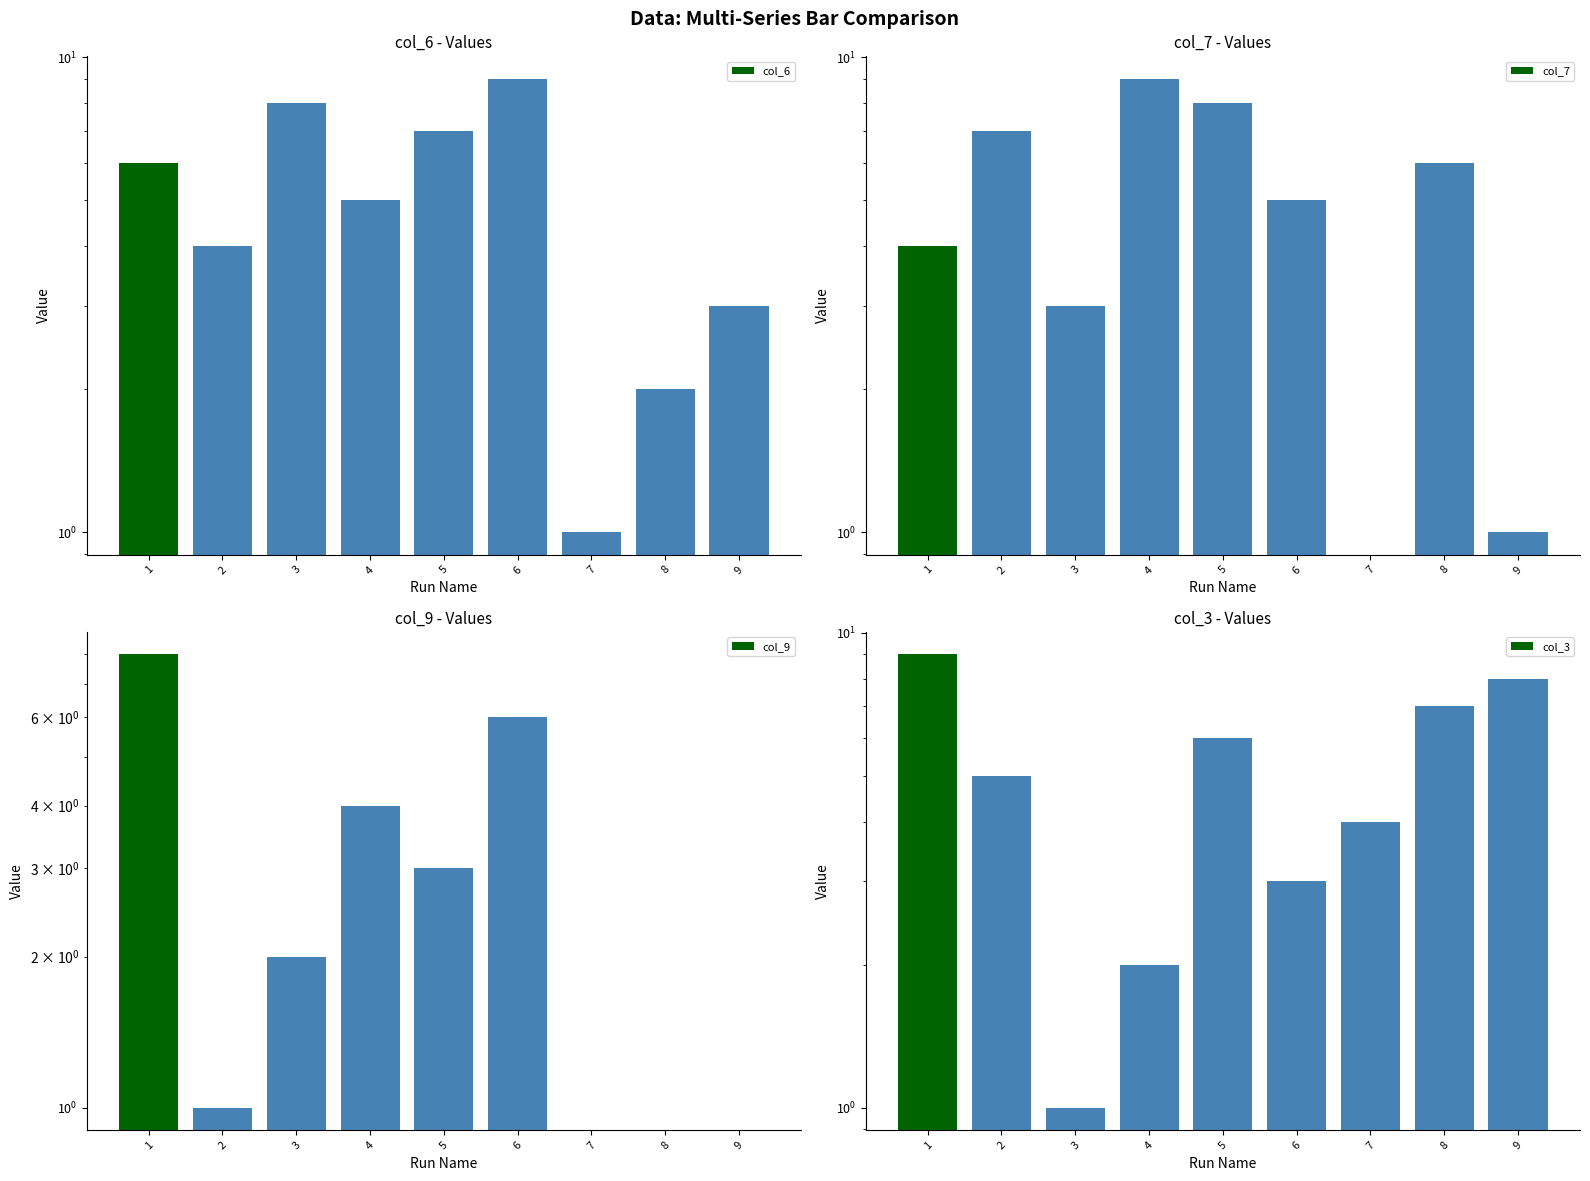

What is the difference between the maximum and second lowest values in the col_3 series?

7